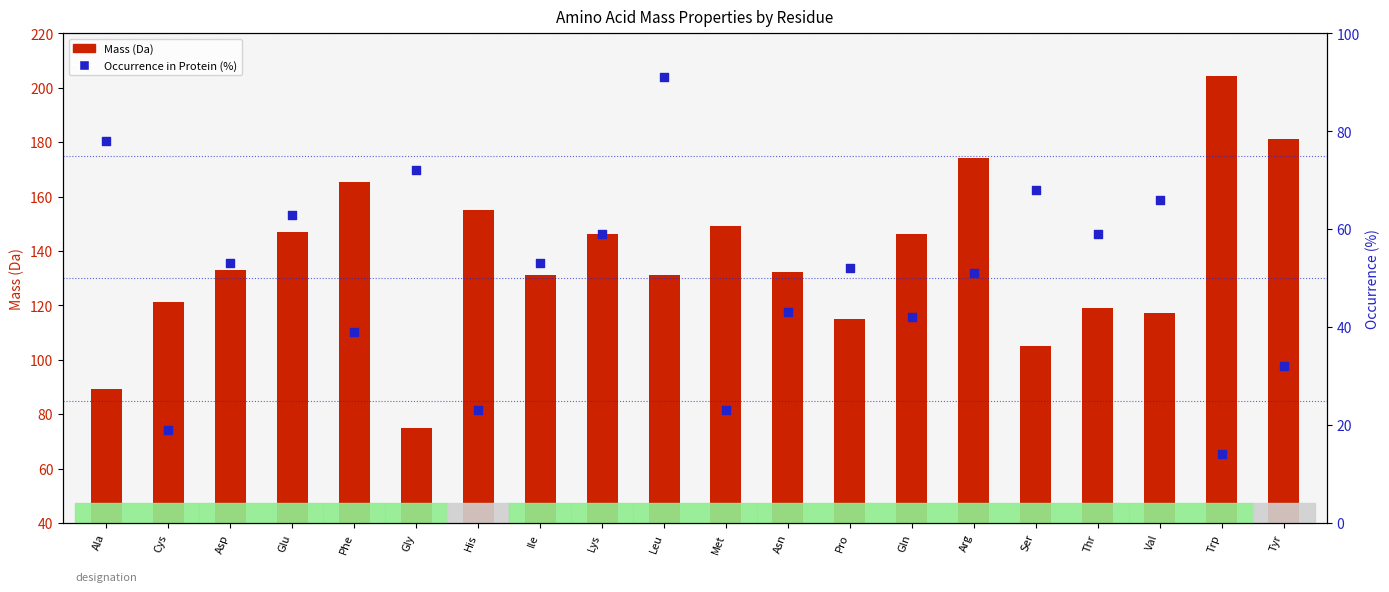

Approximately how many times larger is the value at Ile compared to Cys?

2.8